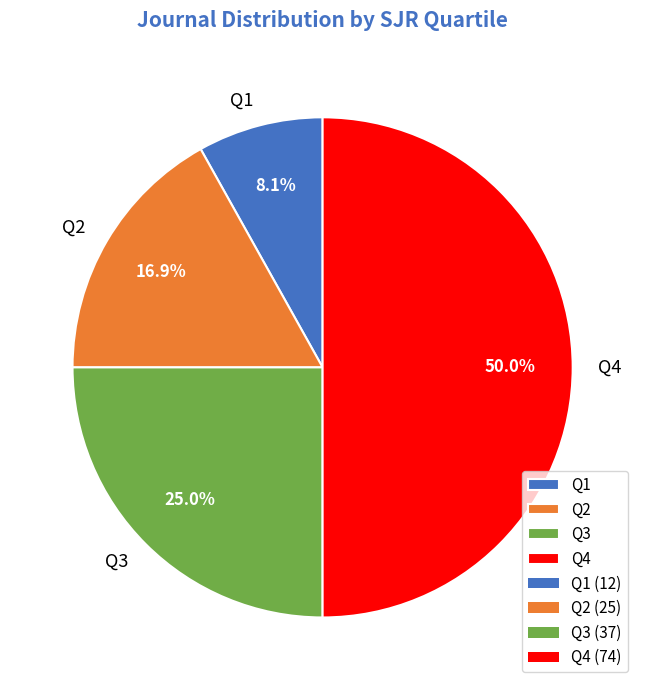

To the nearest percent, what is the difference between the largest and smallest slice percentages?

42%